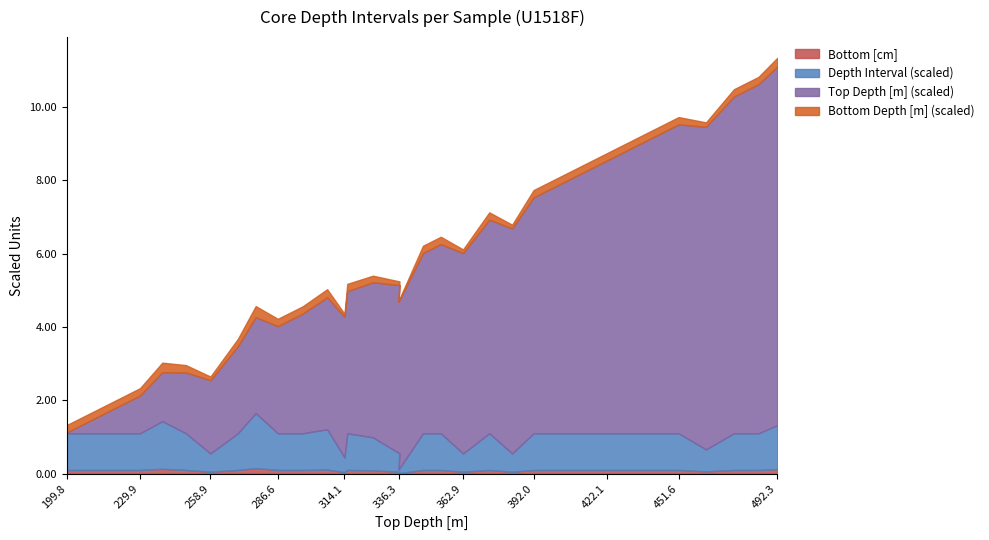

What are all the series names shown in the legend?

Bottom [cm], Depth Interval (scaled), Top Depth [m] (scaled), Bottom Depth [m] (scaled)